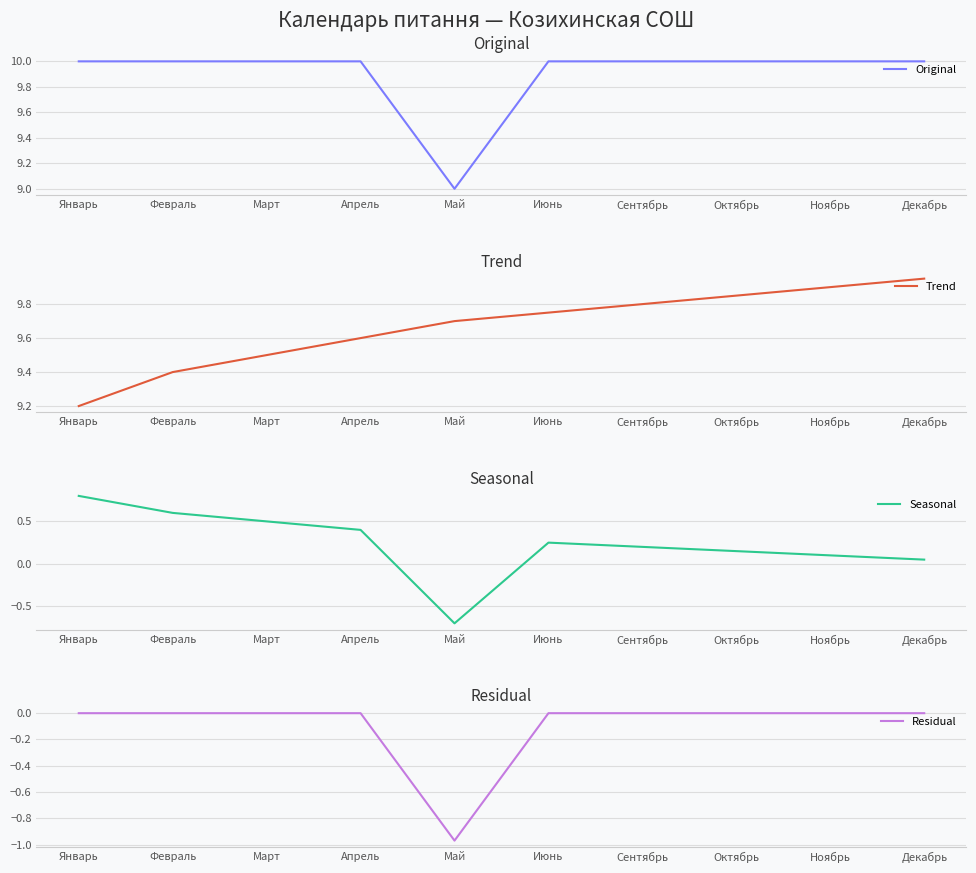

In Seasonal, how many points are lower than both neighbors (excluding endpoints)?

1